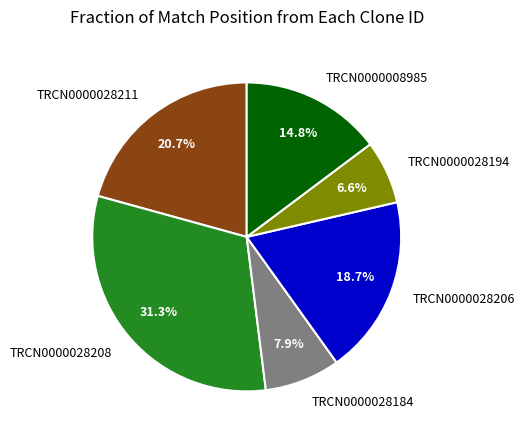

To the nearest percent, what portion does TRCN0000028206 represent?

19%